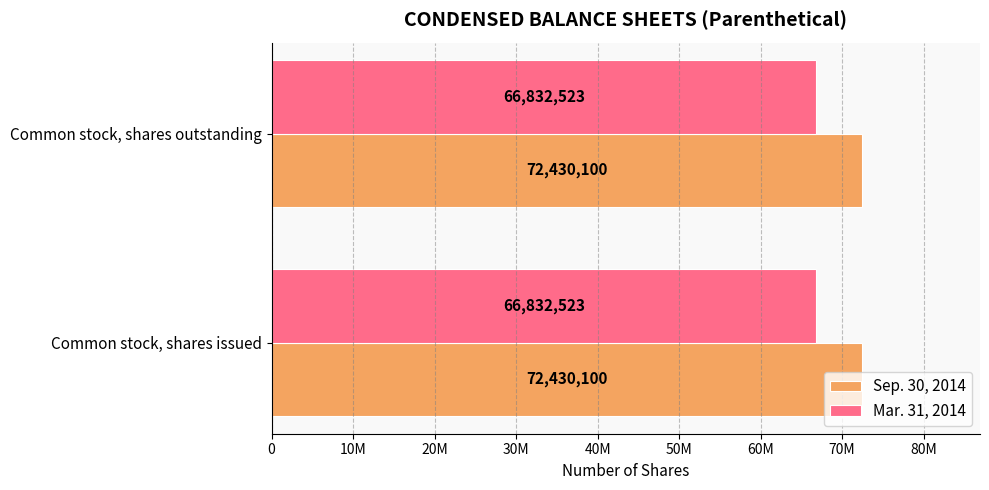

What are all the series names shown in the legend?

Sep. 30, 2014, Mar. 31, 2014